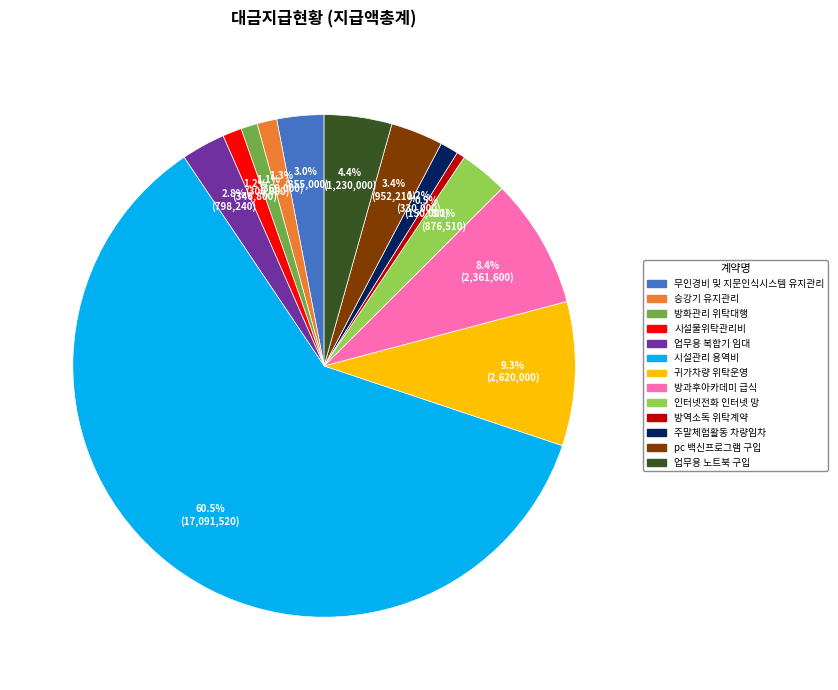

How many slices are in this pie chart?

13